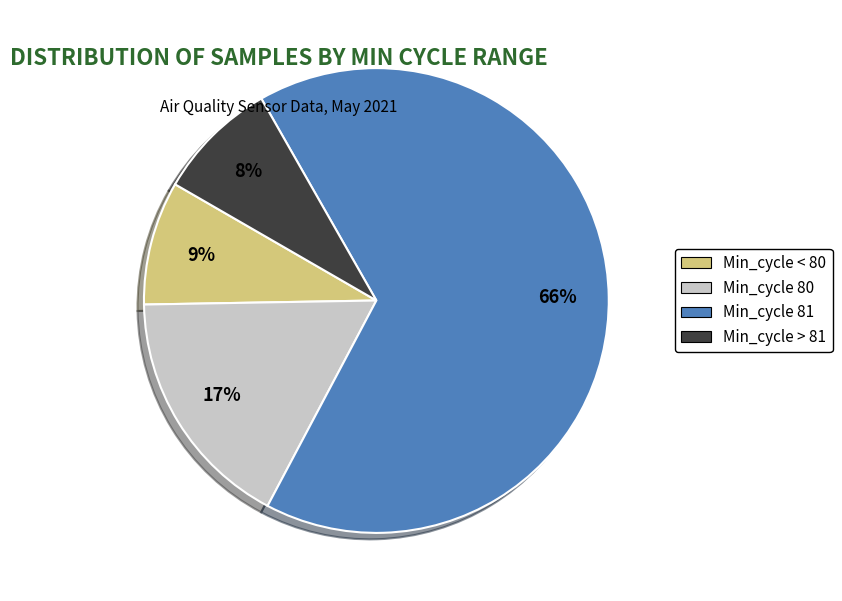

Does any single category account for the majority?

Yes